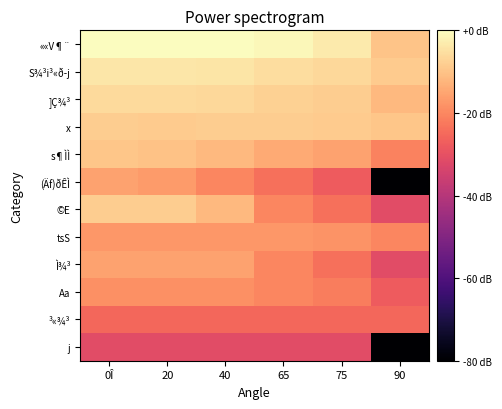

Which series has the largest total across all categories?

««V¶¨